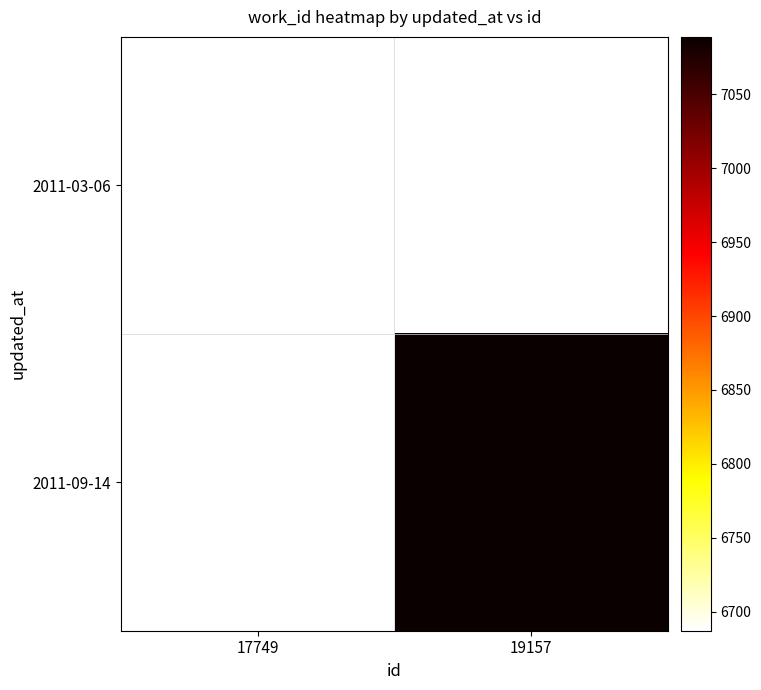

Which has a higher value, 17749 or 19157?

19157